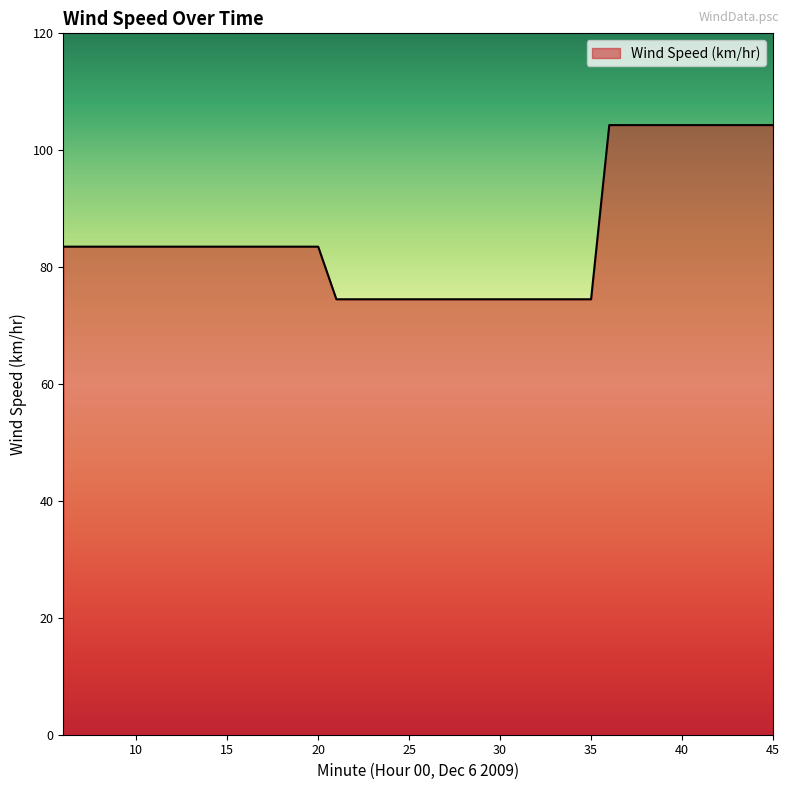

How many series are shown in this chart?

1